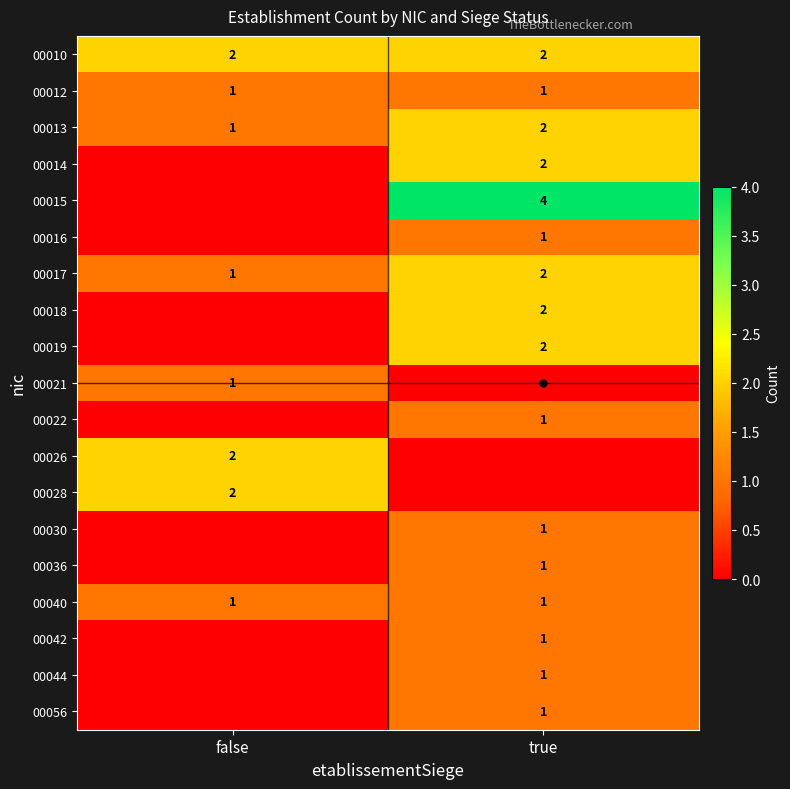

The value of 00030 at true is 1. True or false?

True